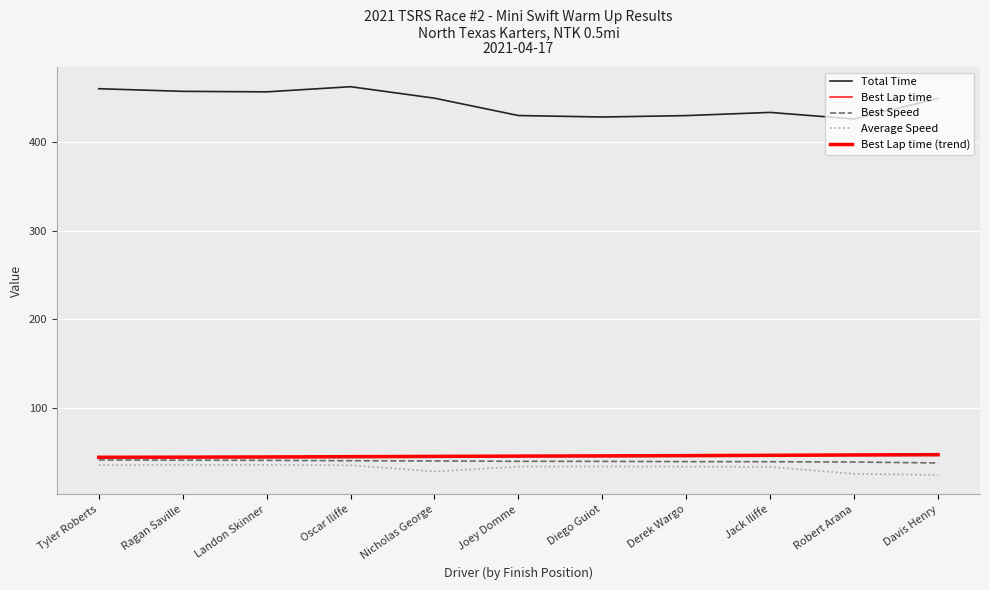

What is the label of the 8th point from the right?

Oscar Iliffe